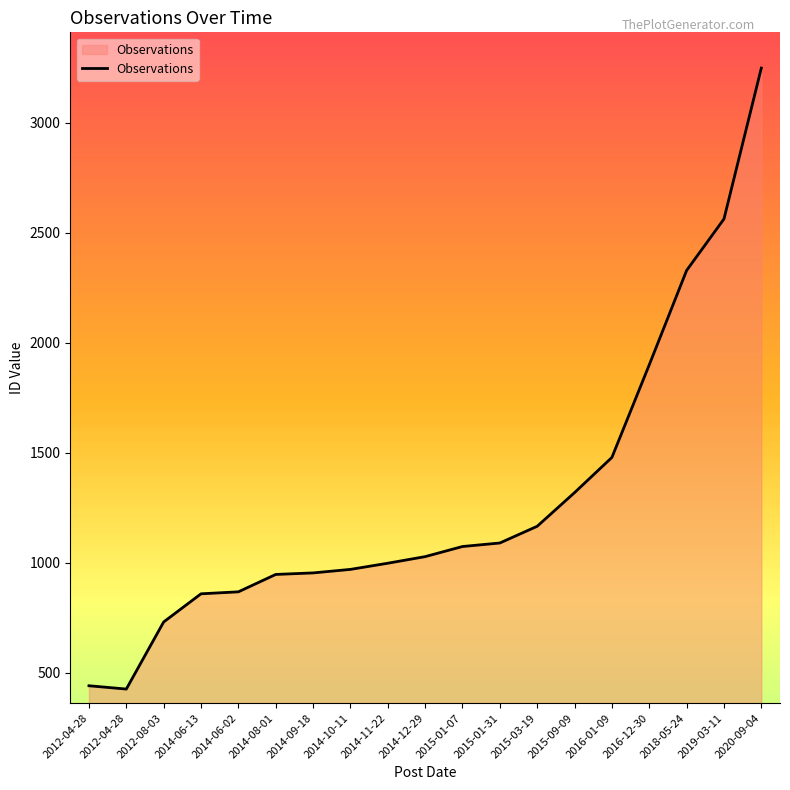

Count the number of categories in the chart.

19